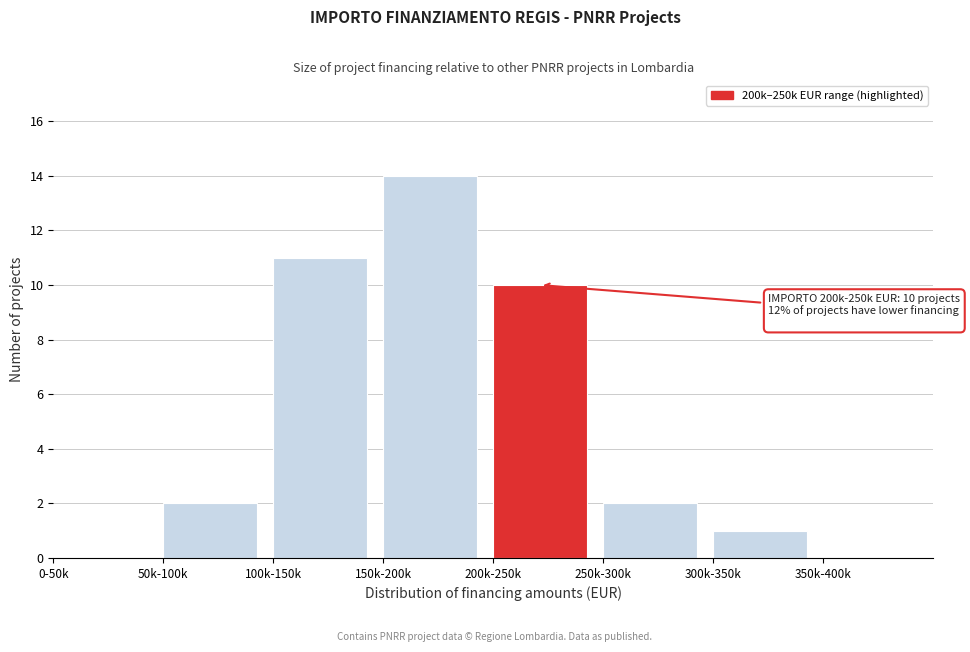

Reading left to right, transcribe all the data shown in this chart.

0-50k=0	50k-100k=2	100k-150k=11	150k-200k=14	200k-250k=10	250k-300k=2	300k-350k=1	350k-400k=0